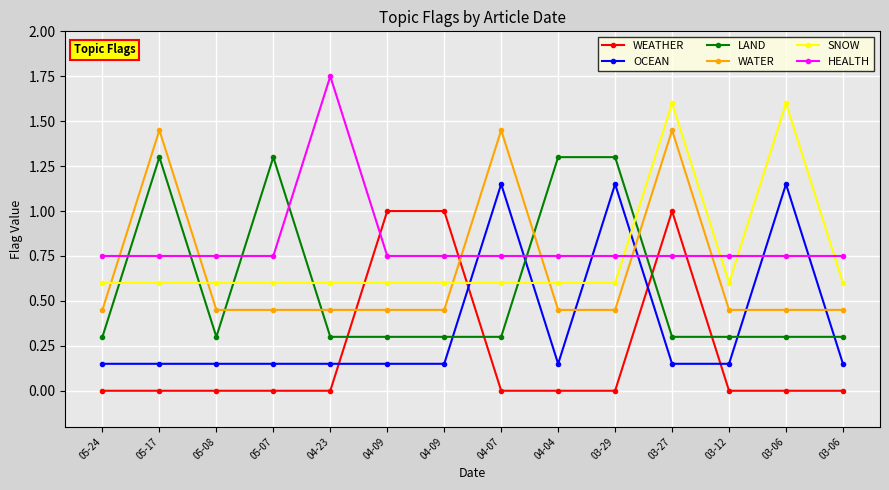

What is the value of the SNOW point at the 6th from the left?

0.6